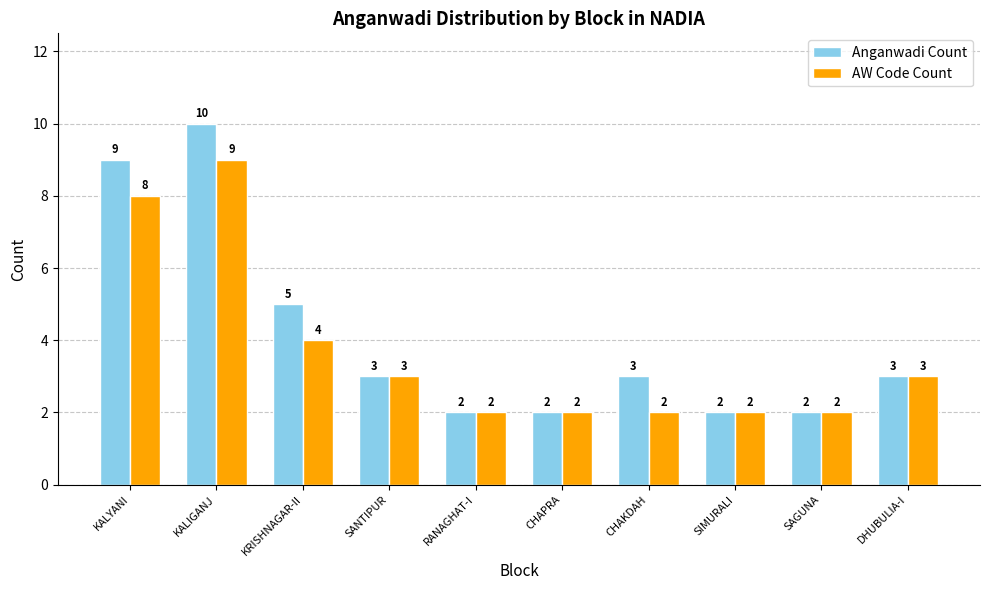

How many bars are there in total?

20